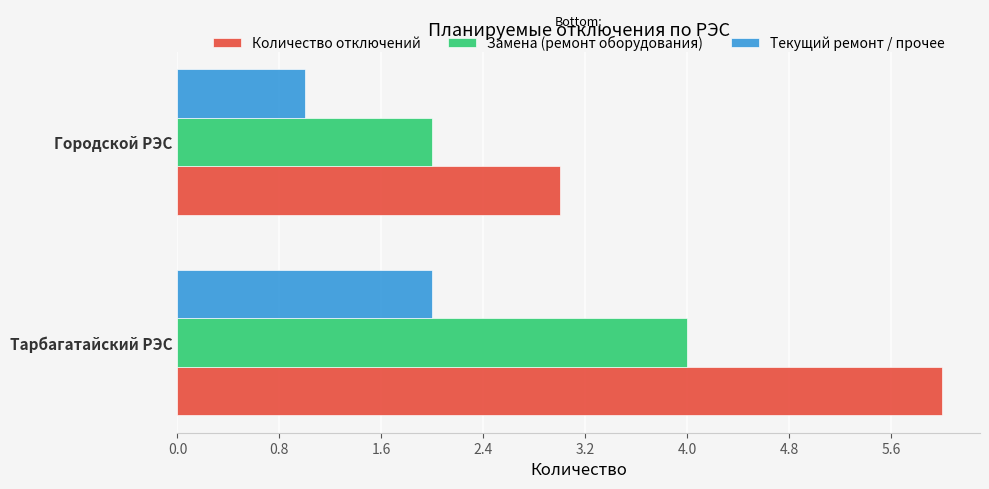

True or false: Замена (ремонт оборудования) has a value of 2 at Городской РЭС.

True